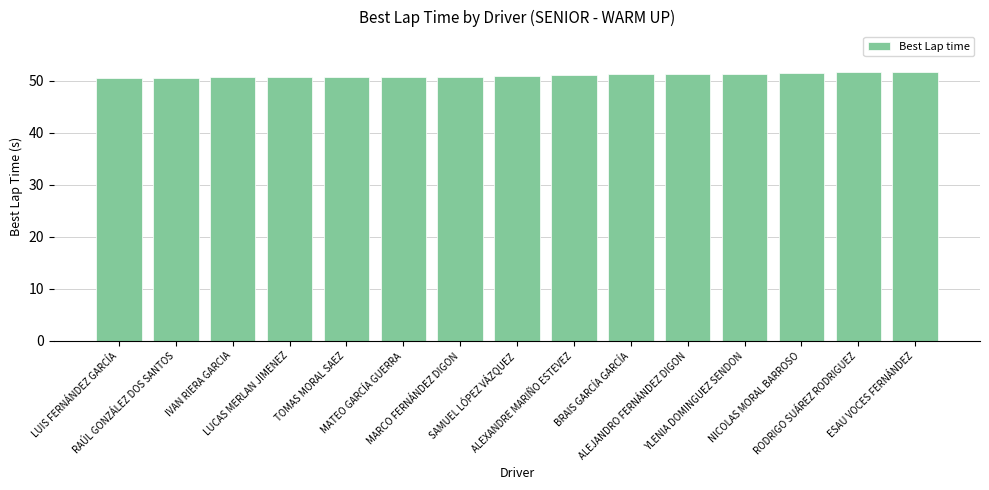

What is the value of the 14th bar from the left?

51.7